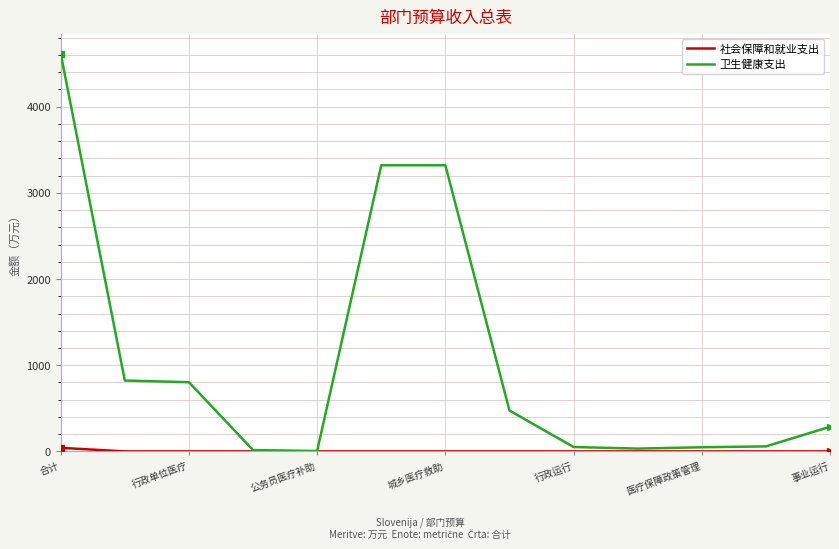

Which series has the largest total across all categories?

卫生健康支出